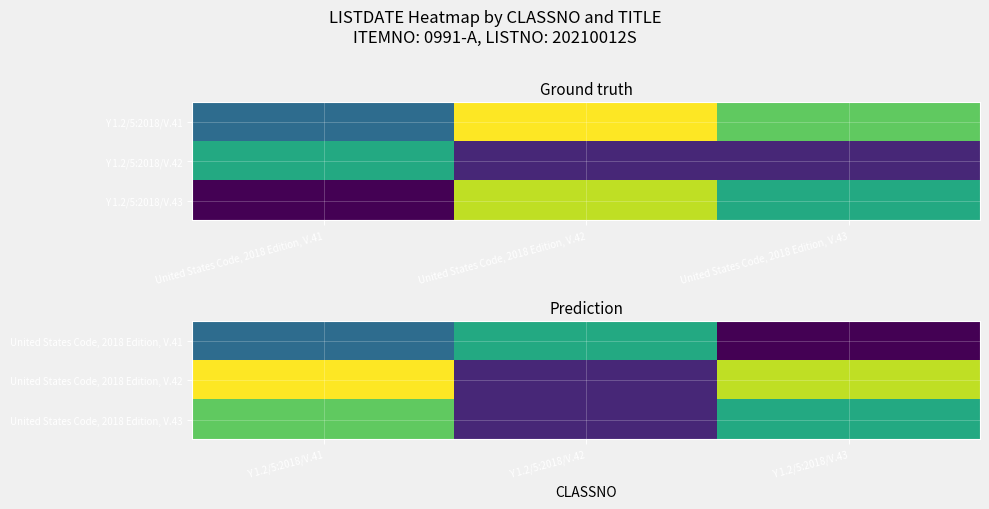

The value of United States Code, 2018 Edition, V.42 at Y 1.2/5:2018/V.41 is 7022395.6. True or false?

False